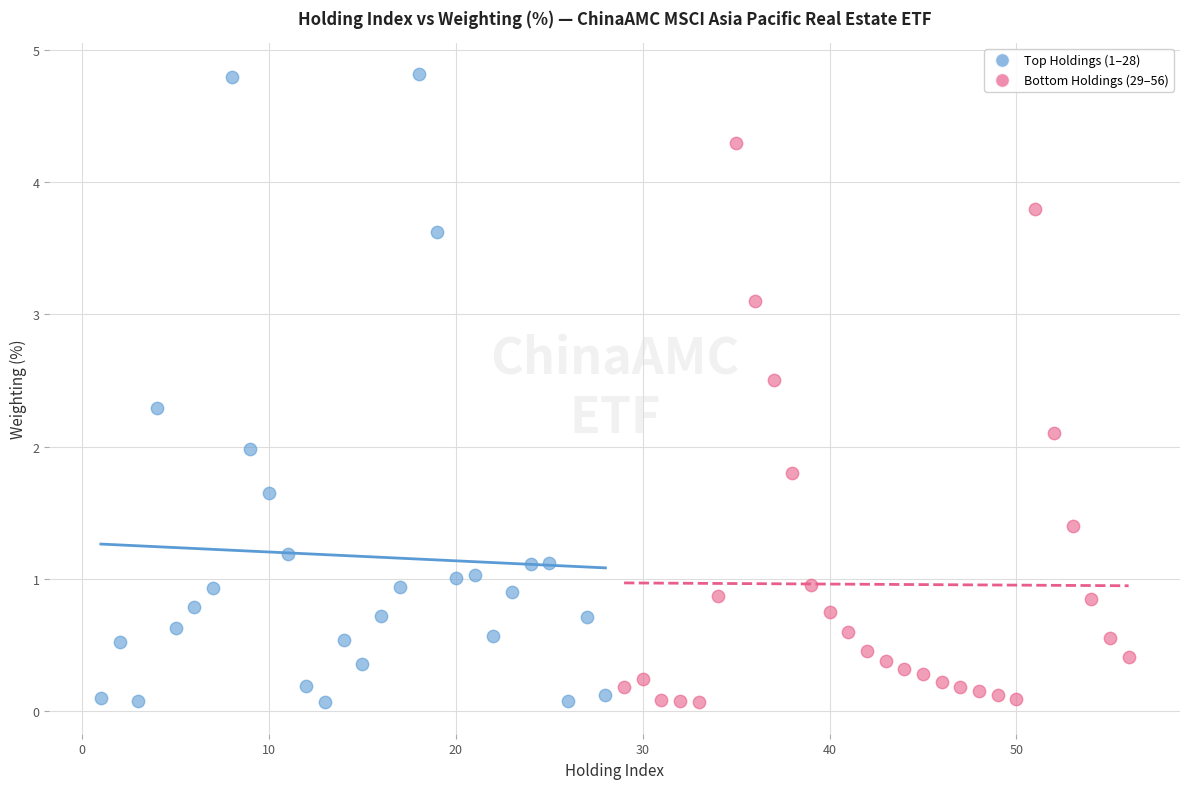

Which series has the widest spread of Y values?

Top Holdings (1–28)